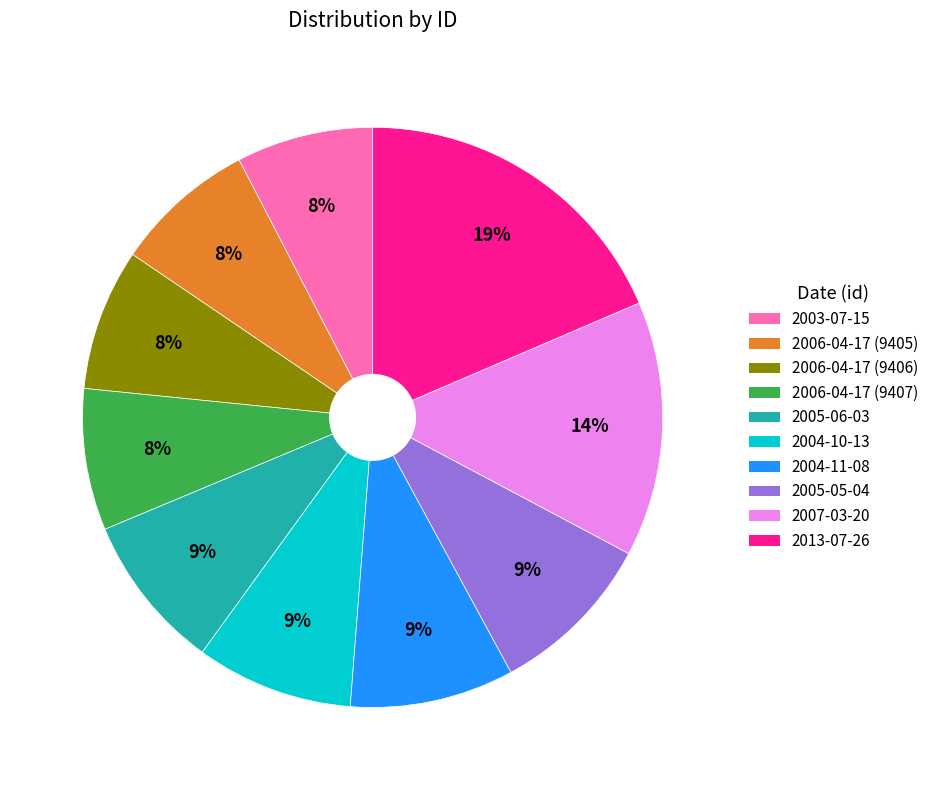

The 2004-10-13 slice represents 1% of the pie. True or false?

False